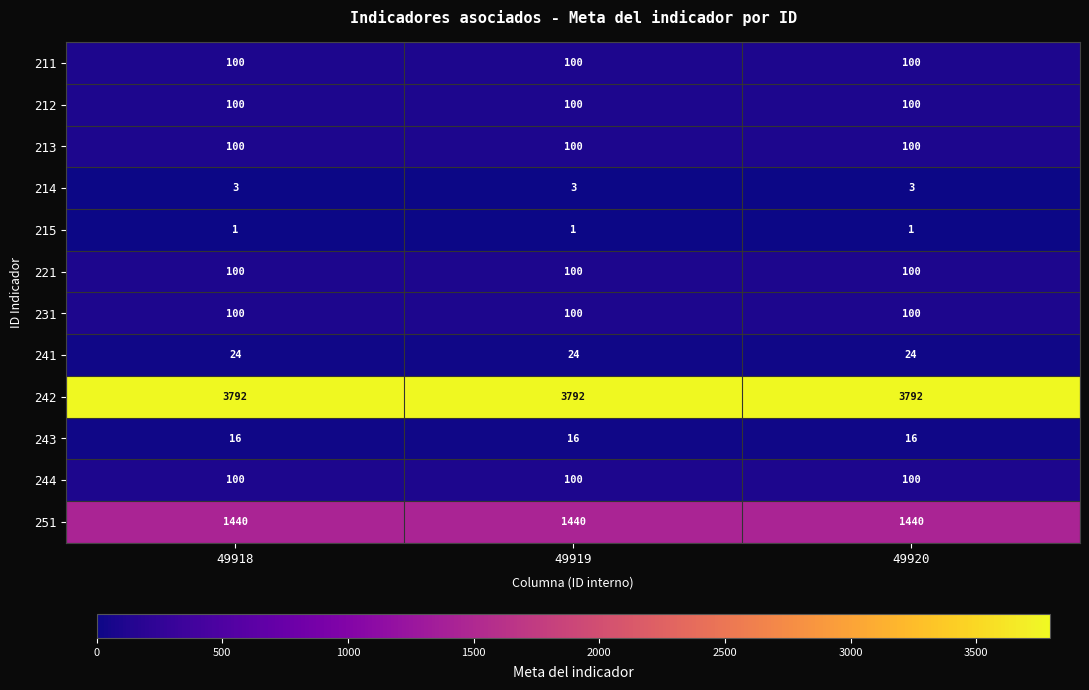

Count the number of data series in this chart.

12